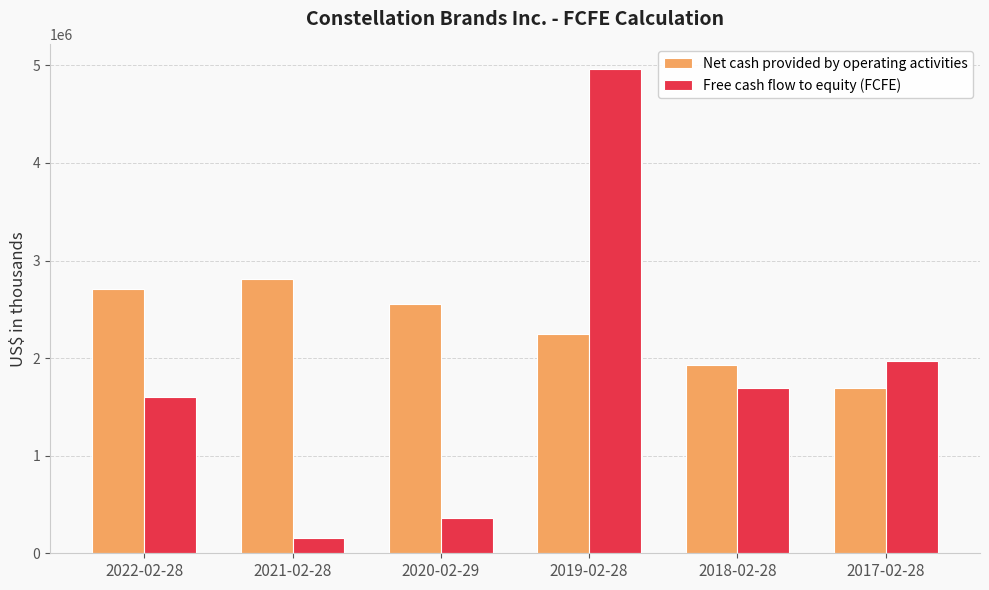

What is the sum of the Free cash flow to equity (FCFE) values at 2021-02-28 and 2020-02-29?

513900